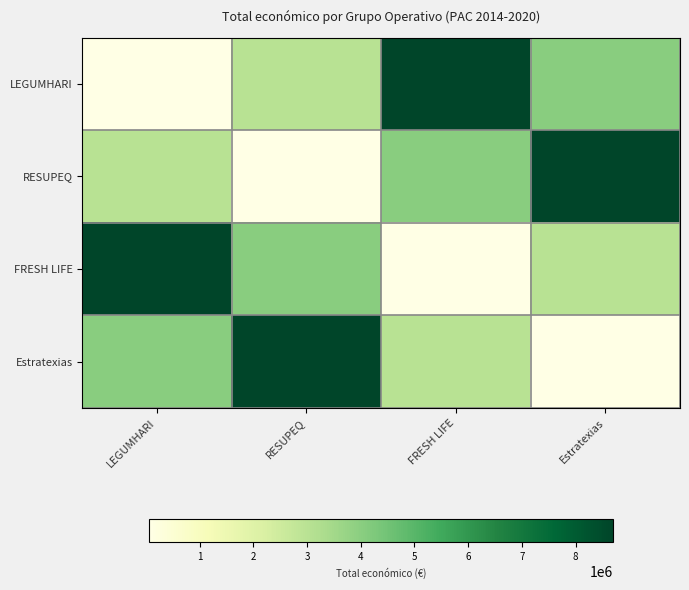

Which series has the largest range (max minus min)?

LEGUMHARI